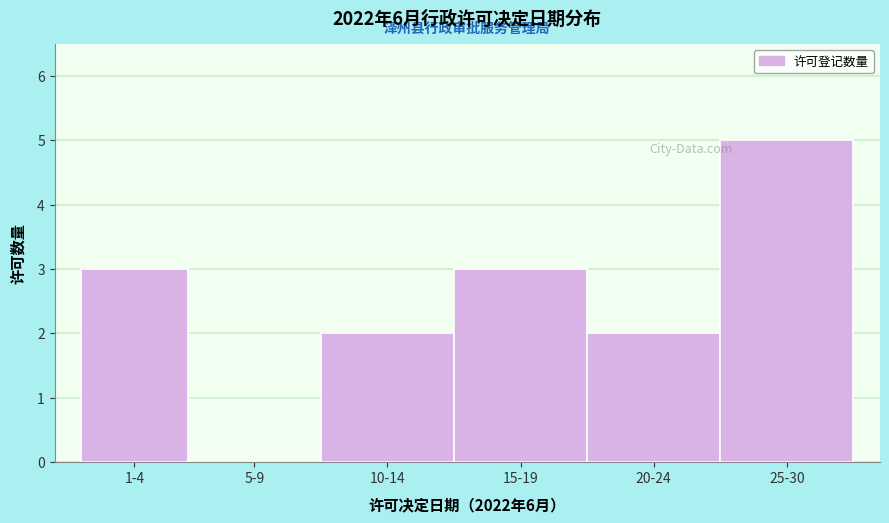

Reading left to right, list all the values displayed in this chart.

1-4=3	5-9=0	10-14=2	15-19=3	20-24=2	25-30=5